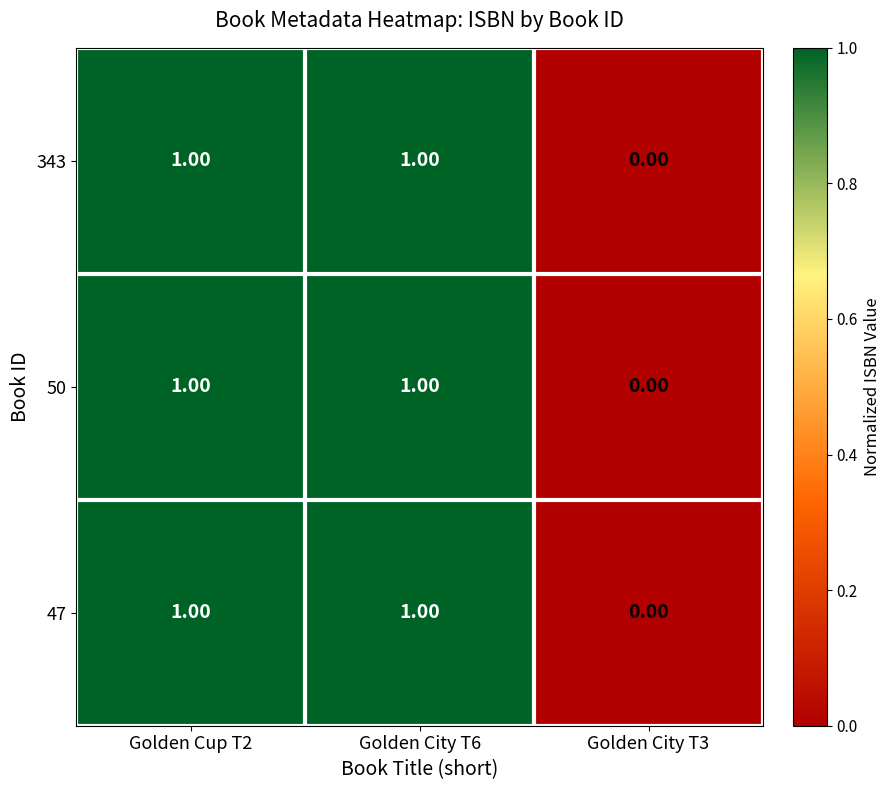

Reading left to right, extract all data points from this chart.

343: Golden Cup T2=1.0	Golden City T6=1.0	Golden City T3=0.0
50: Golden Cup T2=1.0	Golden City T6=1.0	Golden City T3=0.0
47: Golden Cup T2=1.0	Golden City T6=1.0	Golden City T3=0.0